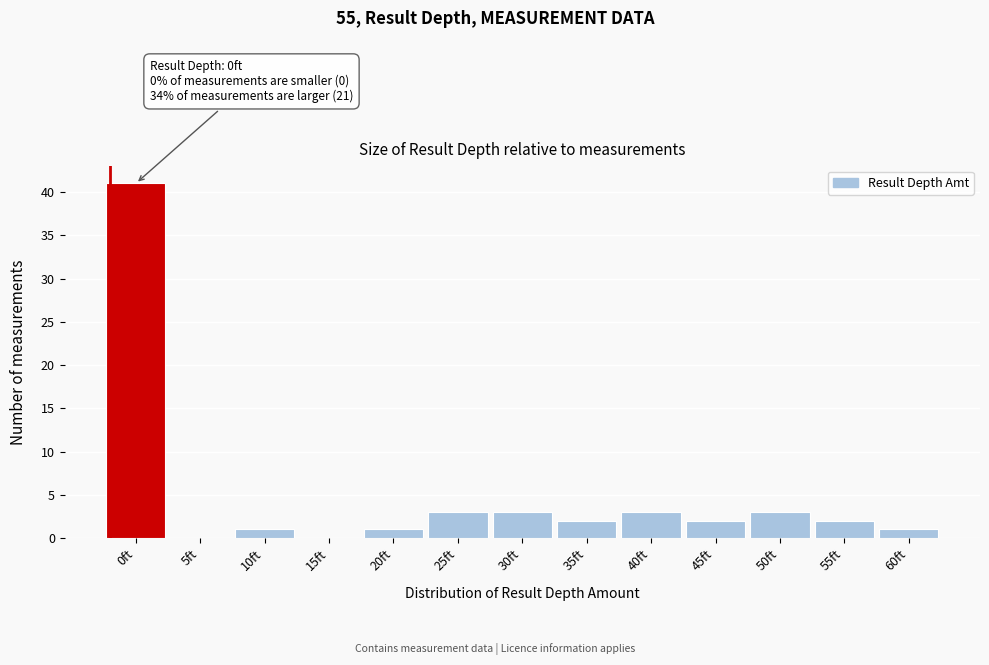

Reading left to right, extract all data points from this chart.

0ft=41	5ft=0	10ft=1	15ft=0	20ft=1	25ft=3	30ft=3	35ft=2	40ft=3	45ft=2	50ft=3	55ft=2	60ft=1